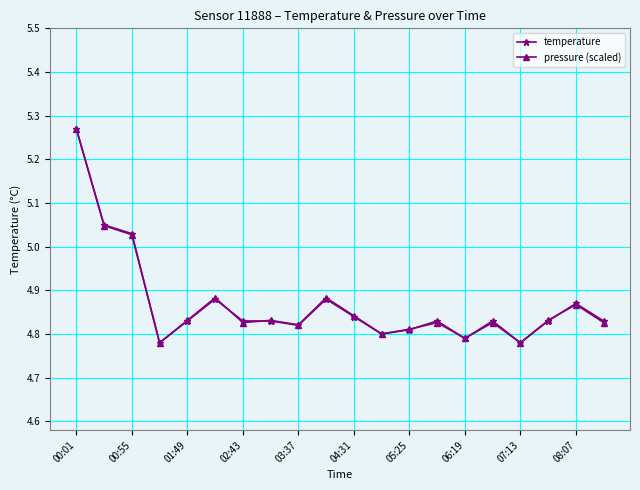

At how many categories does at least one series exceed 5?

3